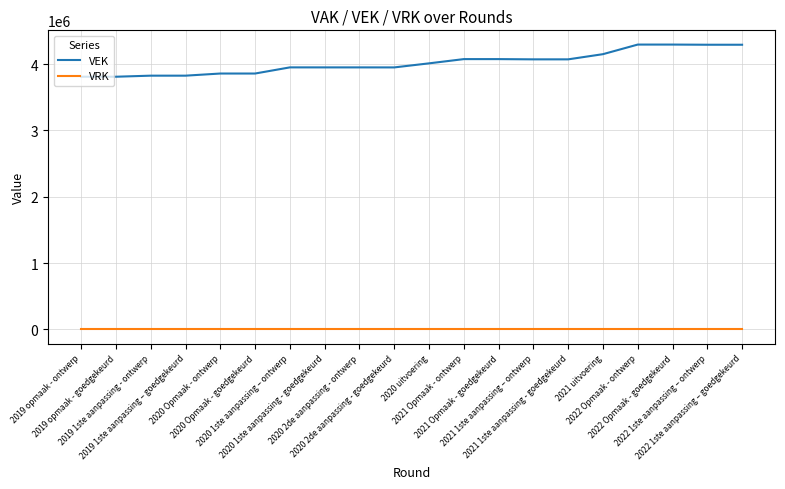

Which series has the largest range (max minus min)?

VEK